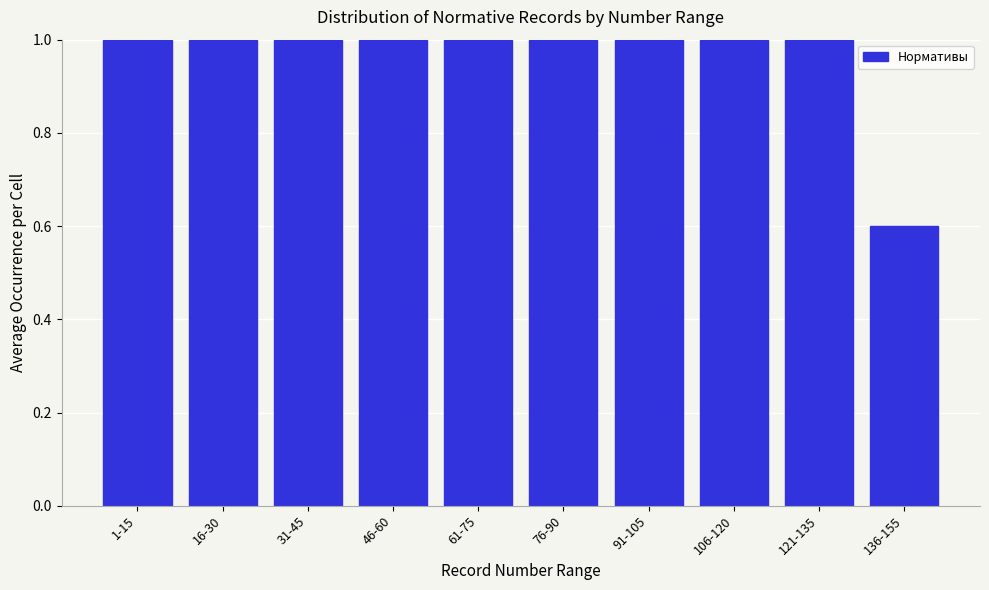

Reading right to left, transcribe all the data shown in this chart.

136-155=0.6	121-135=1.0	106-120=1.0	91-105=1.0	76-90=1.0	61-75=1.0	46-60=1.0	31-45=1.0	16-30=1.0	1-15=1.0